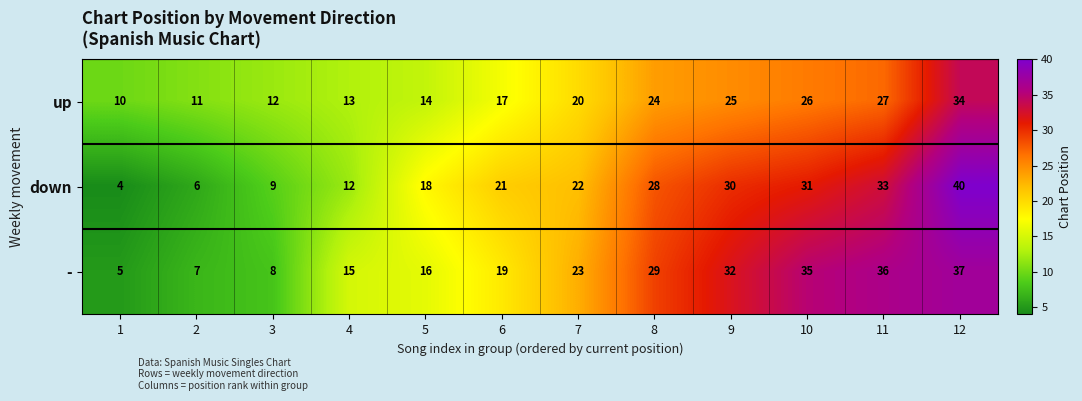

What is the total value across all series at 9?

87